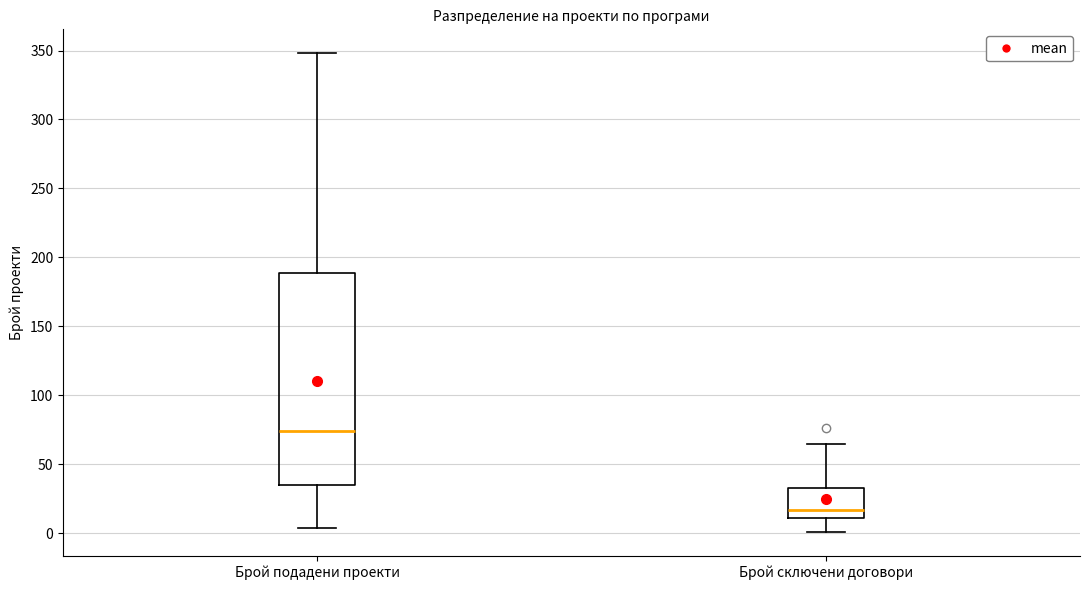

Which box's median line is the highest?

Брой подадени проекти